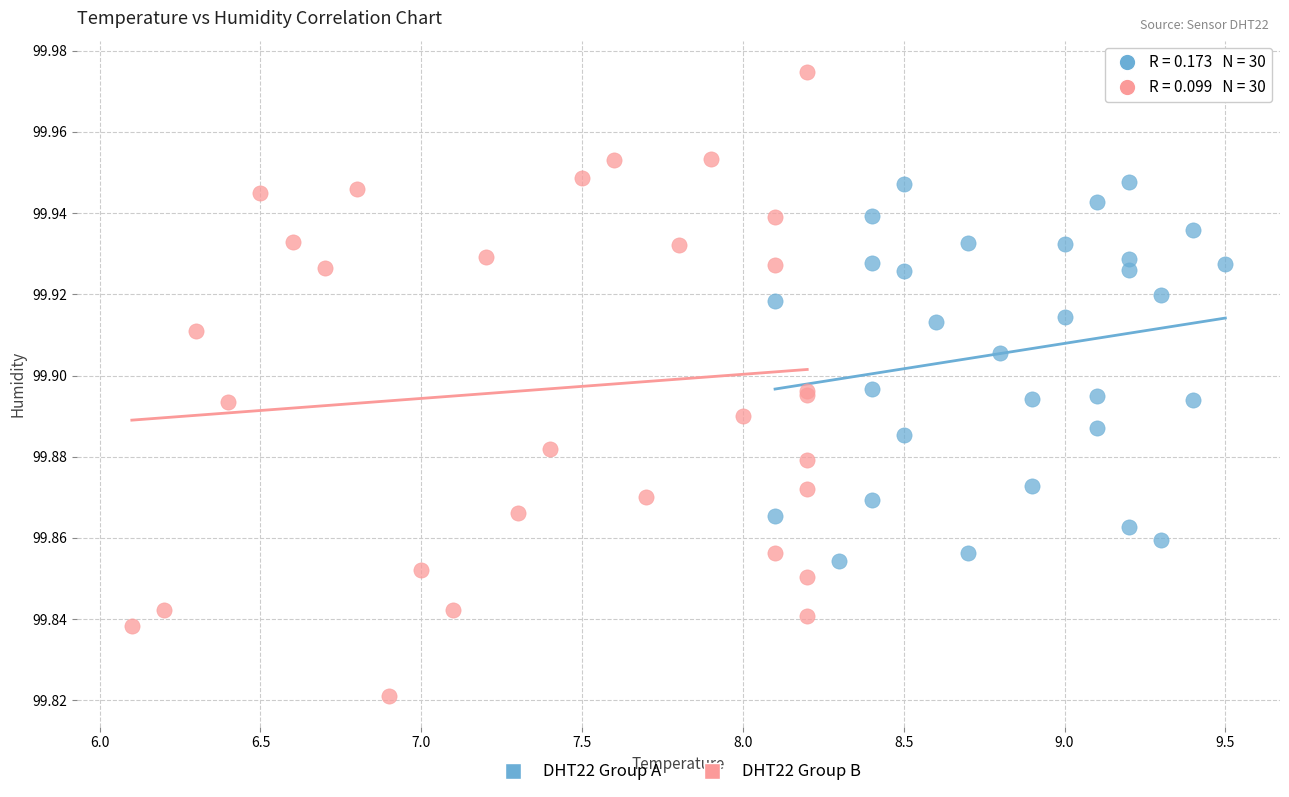

Which series contains the highest Y value?

DHT22 Group B